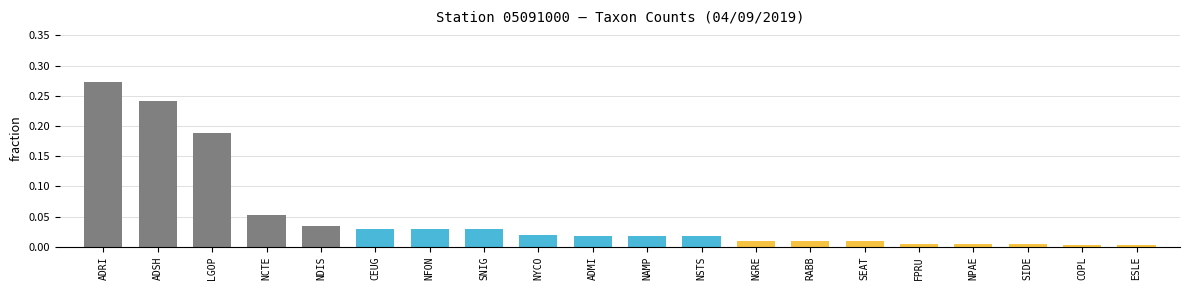

The value at SEAT is 0.0. True or false?

True